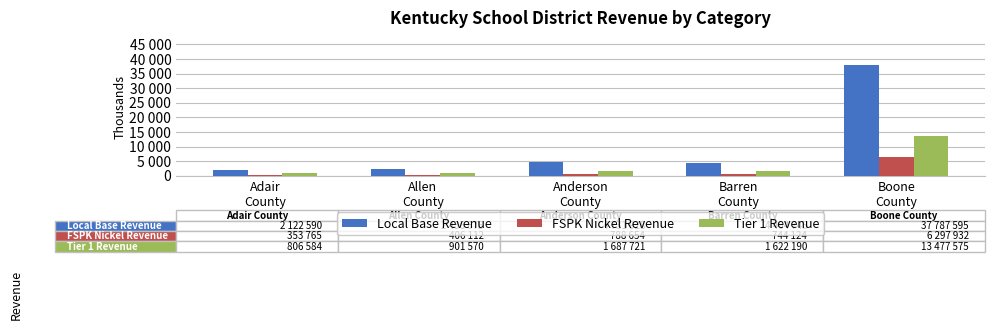

Which series has the largest total across all categories?

Local Base Revenue